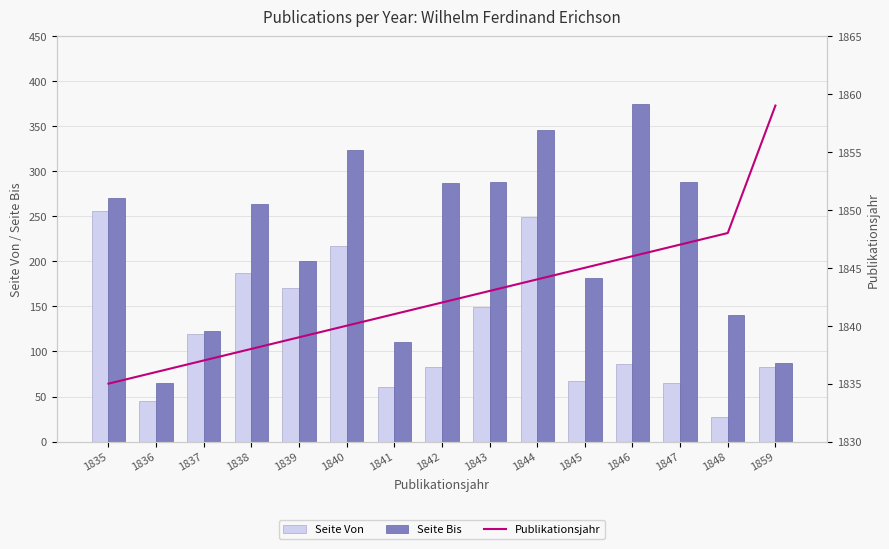

At which label does Seite Bis reach its peak?

1846